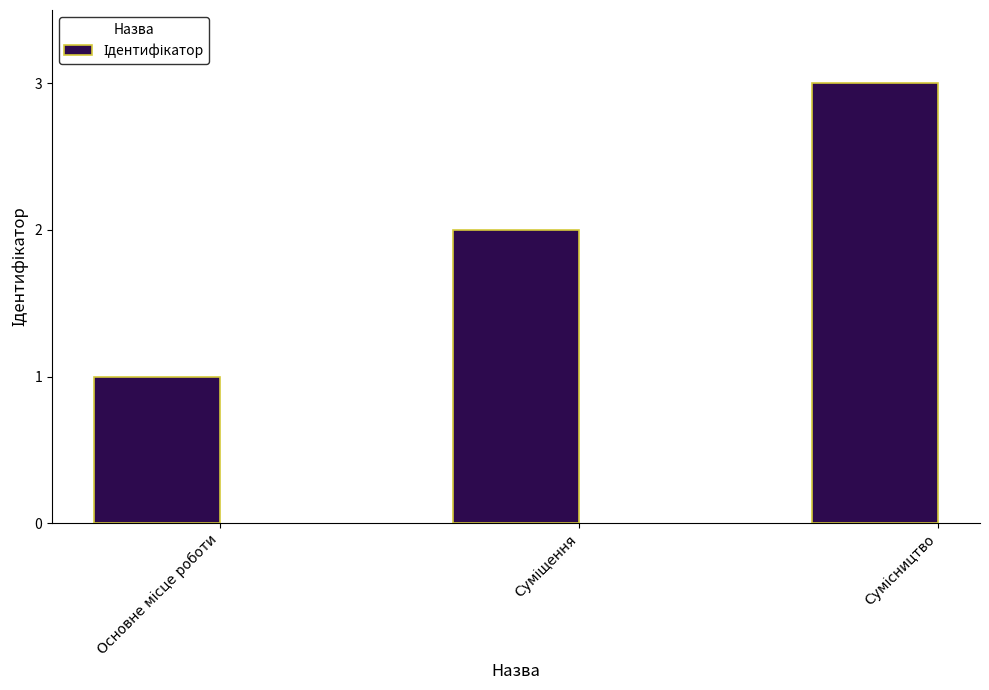

Reading left to right, list all the values displayed in this chart.

1	2	3